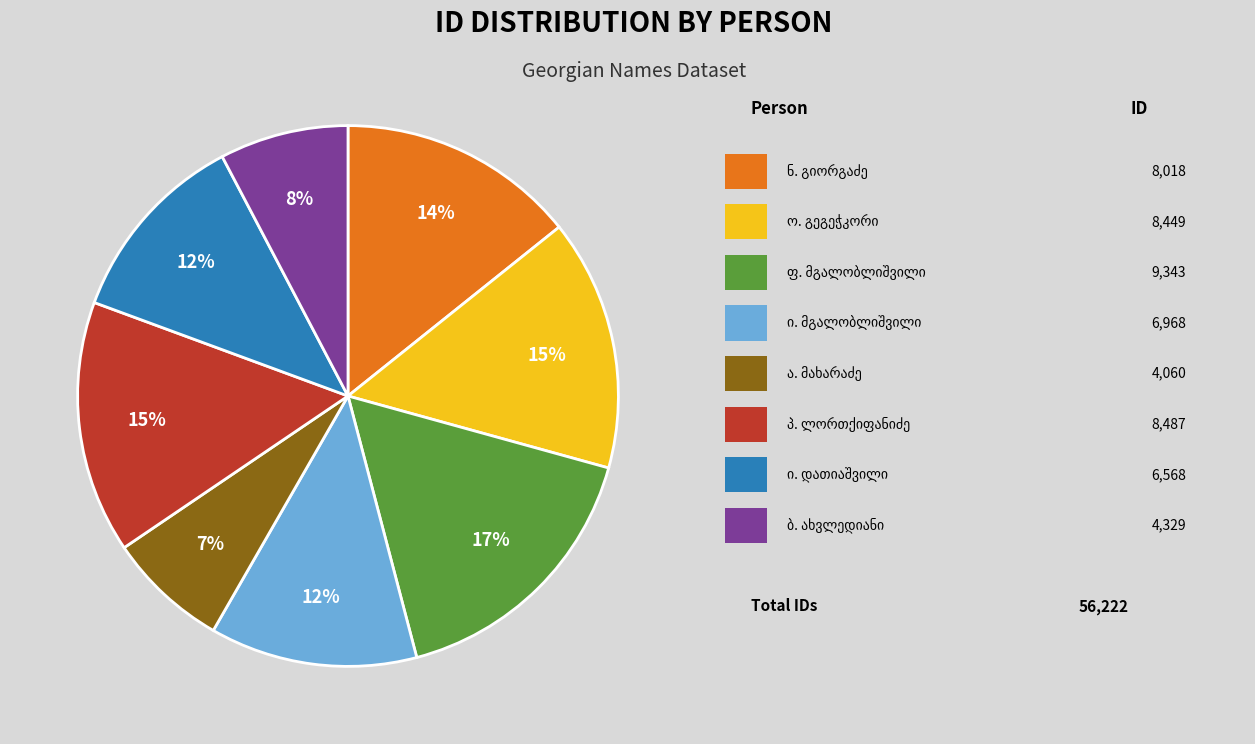

Does any single category account for the majority?

No